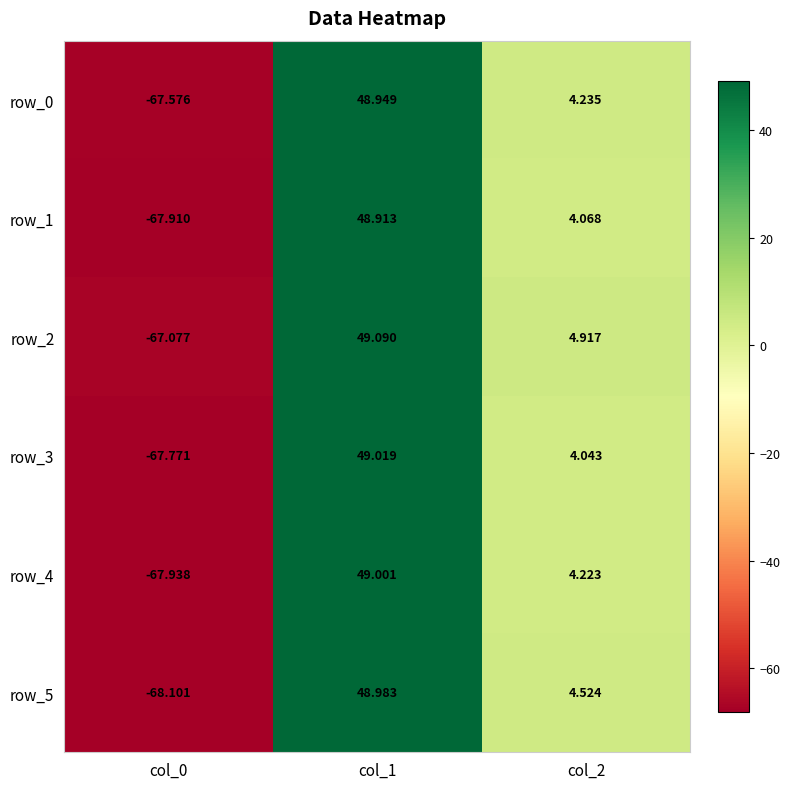

How many values in the row_2 series are below 4?

1